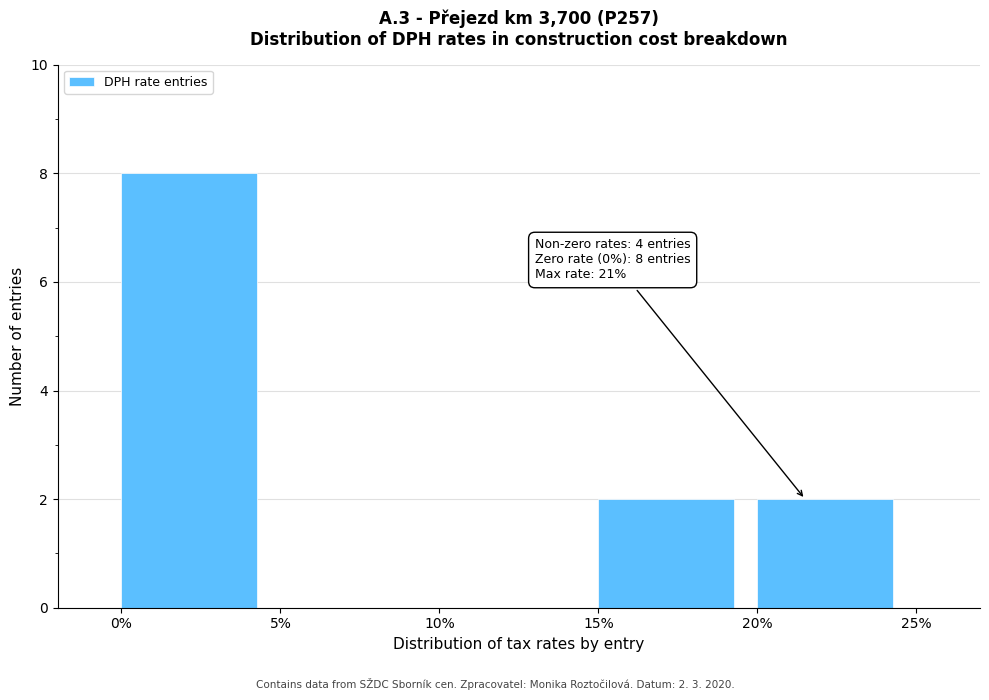

Reading left to right, extract all data points from this chart.

0%=8	5%=0	10%=0	15%=2	20%=2